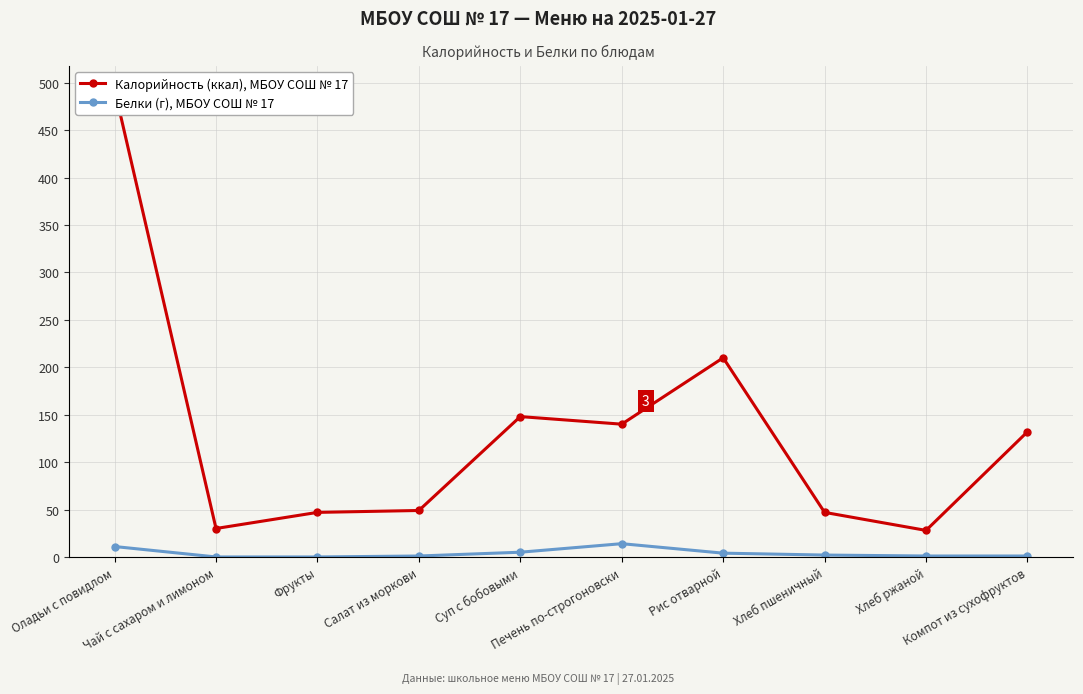

True or false: Калорийность (ккал), МБОУ СОШ № 17 and Белки (г), МБОУ СОШ № 17 intersect in this chart.

False